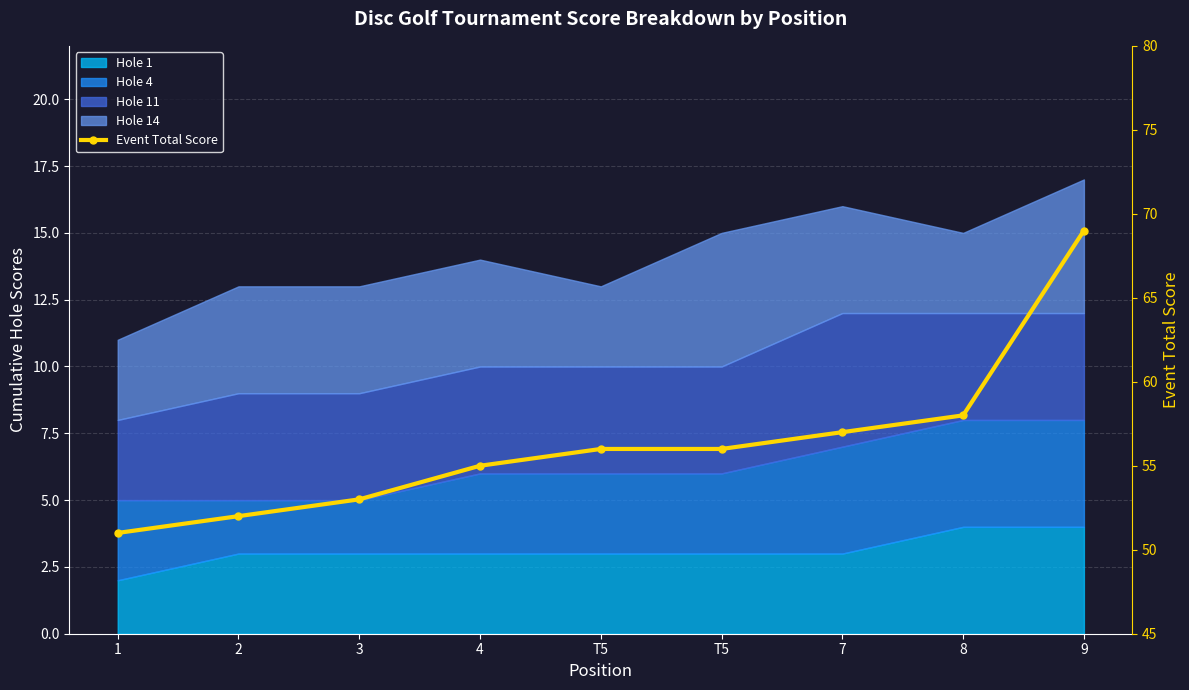

How many data points are less than 56?

4